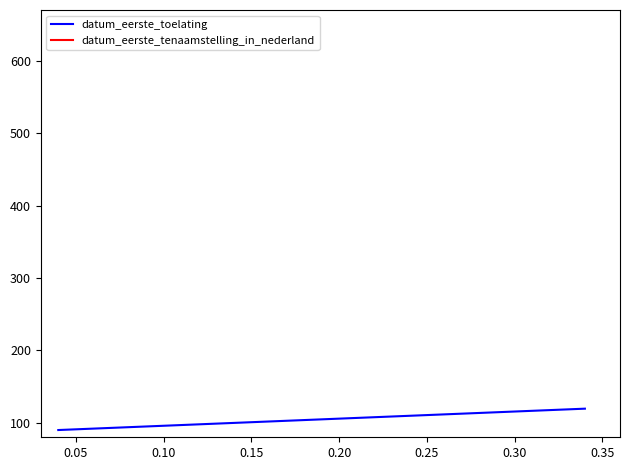

What is the label of the 3rd point from the left?

0.10